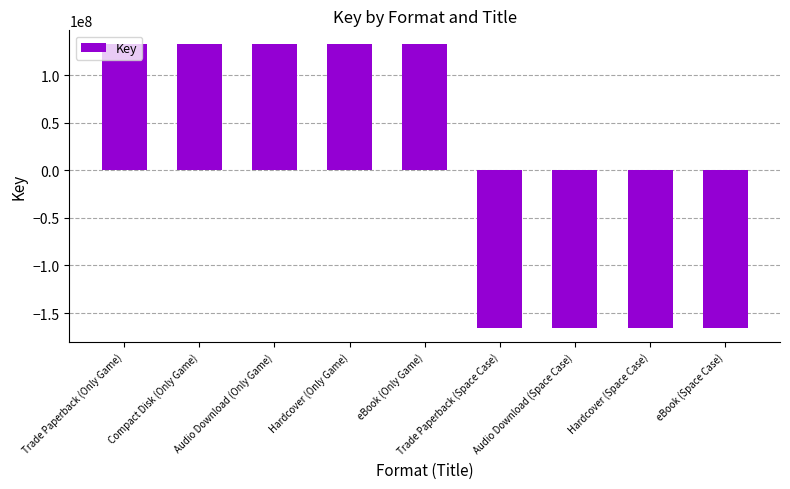

The chart shows a value of 68913223.7 at Compact Disk (Only Game). True or false?

False